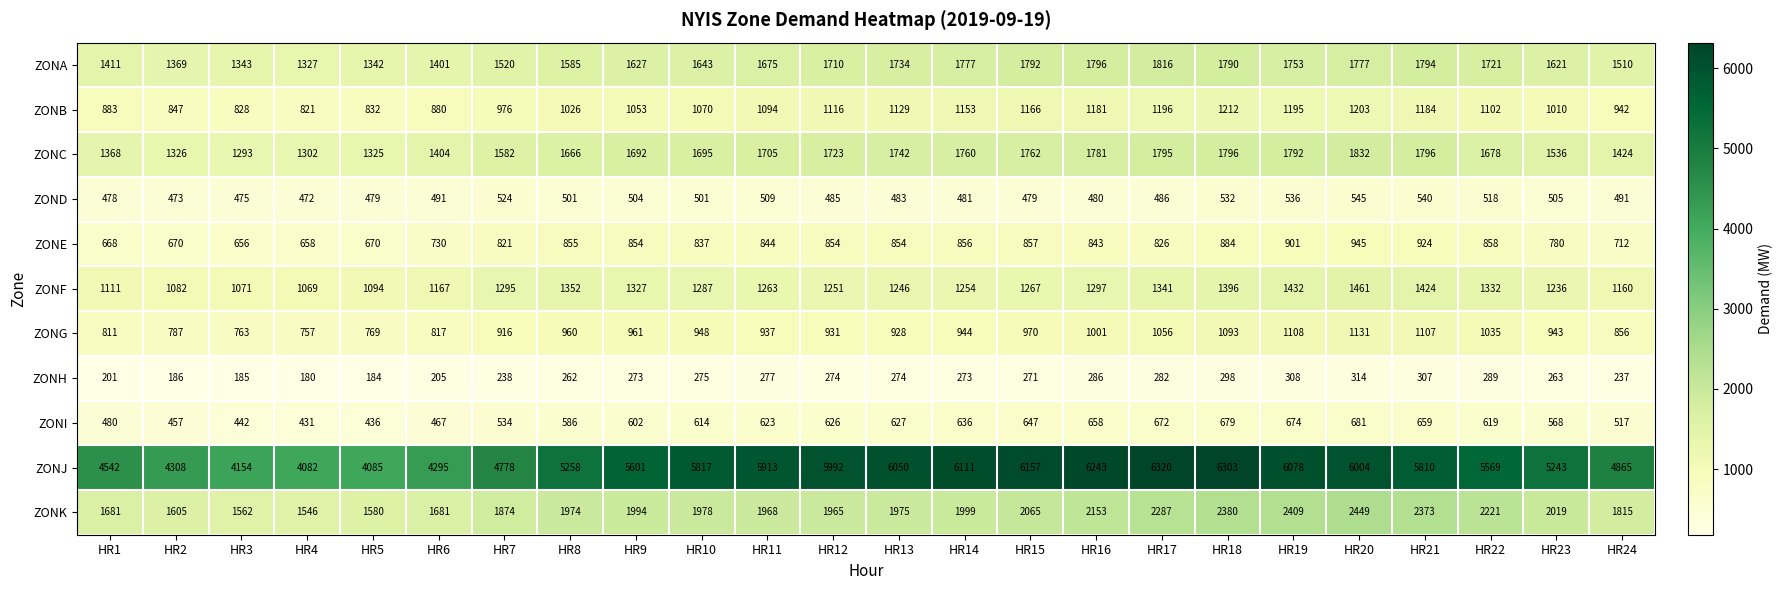

Count the number of categories in the chart.

24